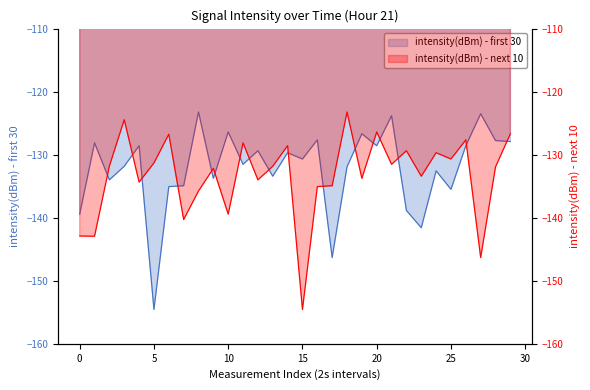

What is the minimum value shown in the chart?

-154.6